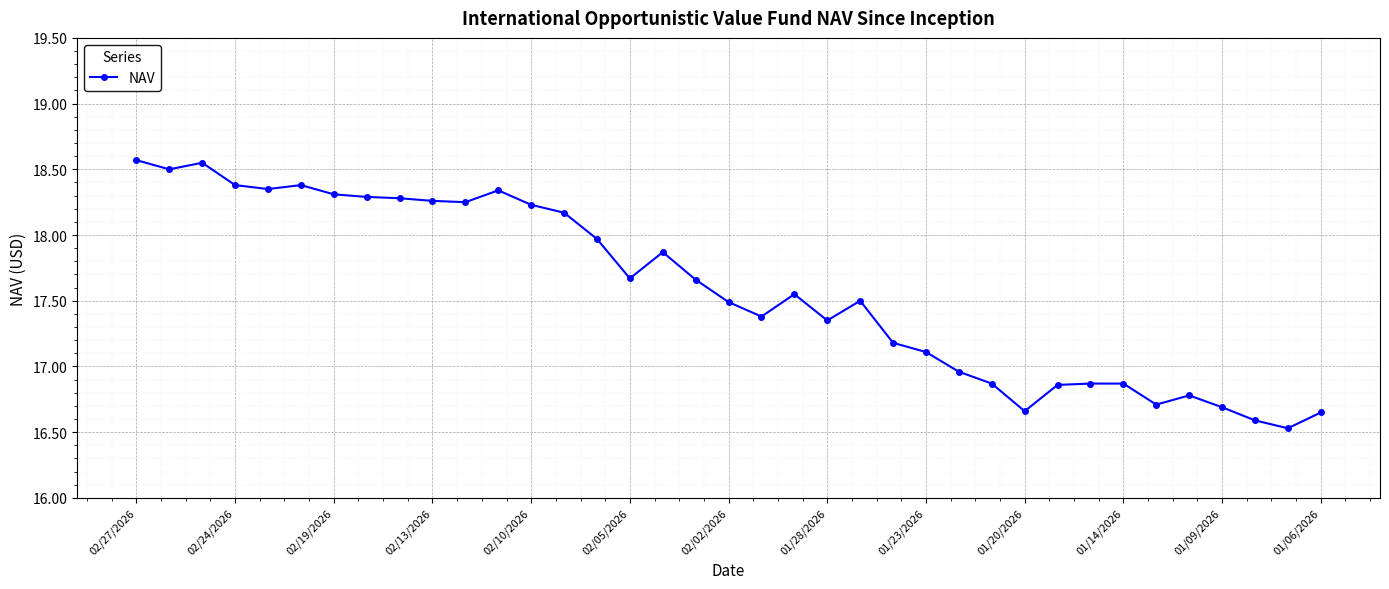

What is the difference between the maximum and minimum values?

2.0